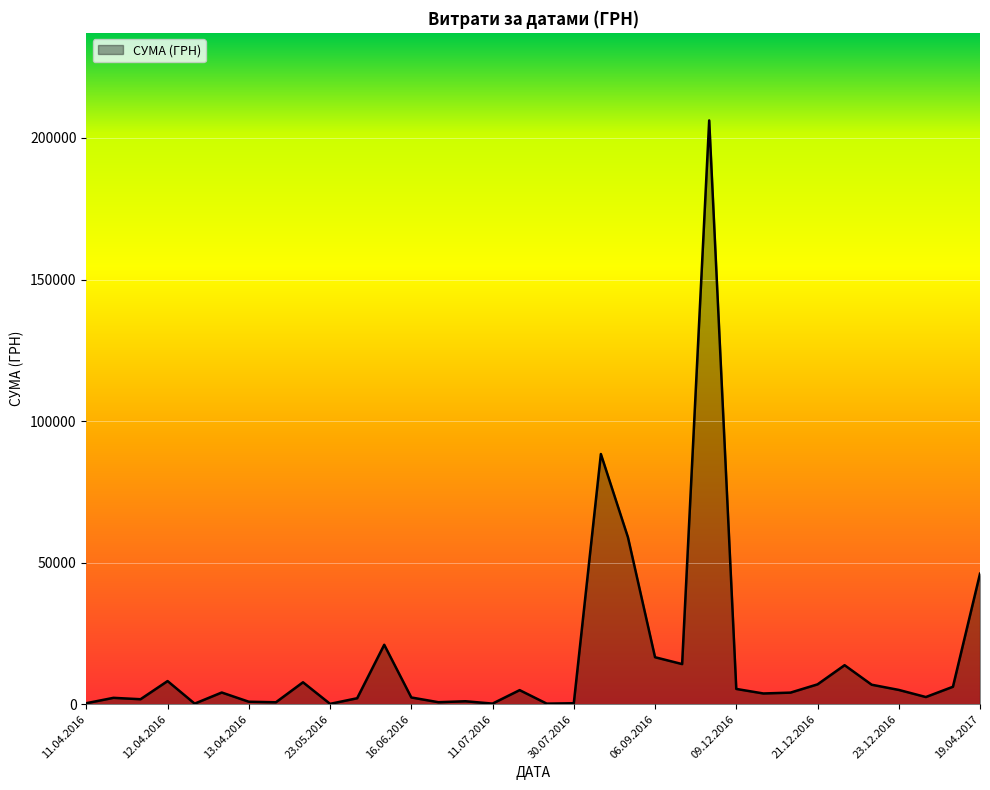

How many points are lower than both their immediate neighbors (excluding endpoints)?

10